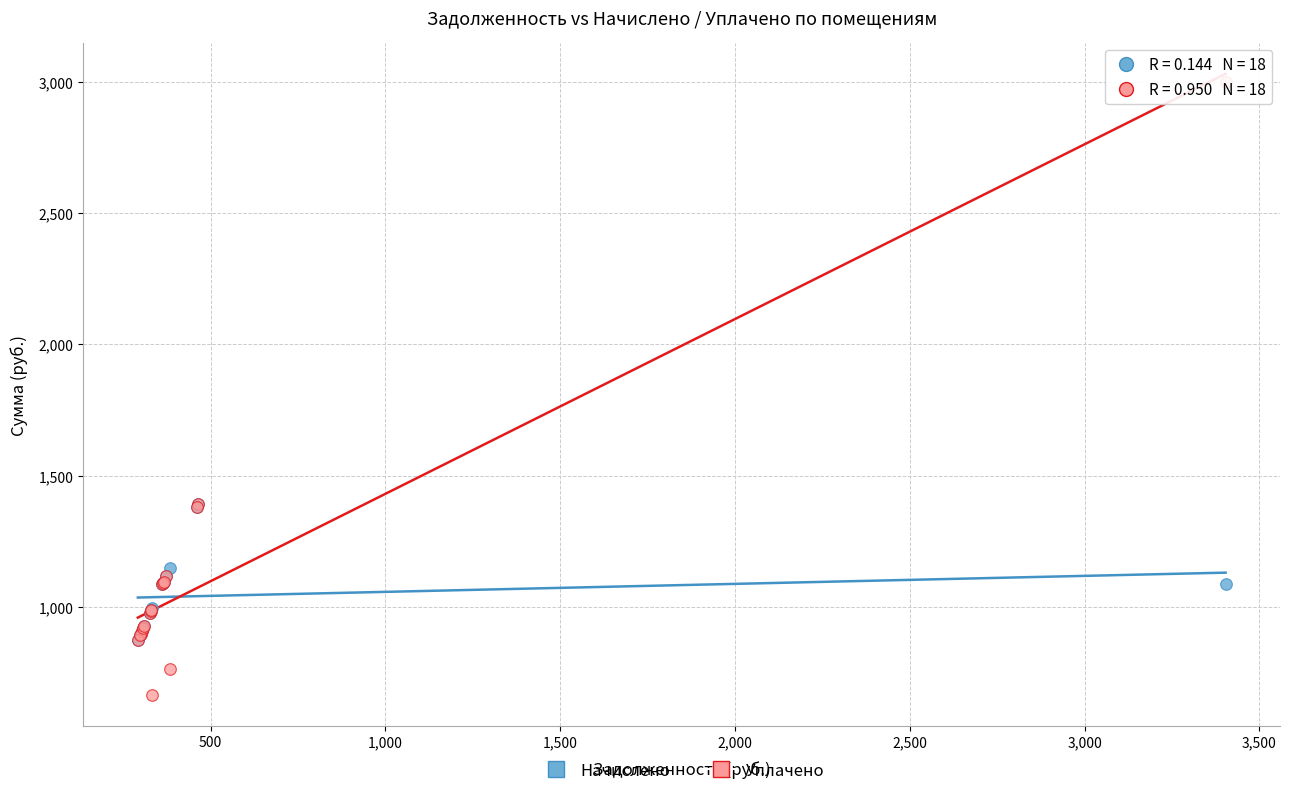

Which series reaches the minimum Y coordinate?

Уплачено